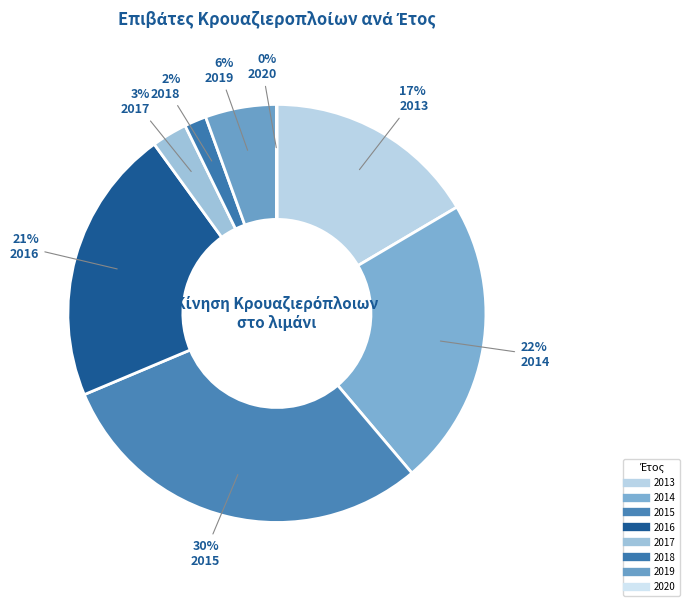

Do 2017 and 2013 together represent more than half of the pie?

No